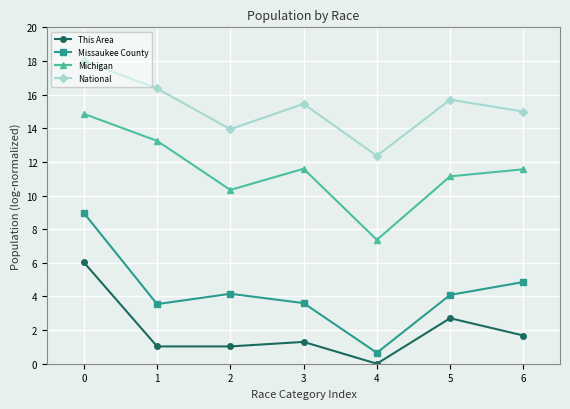

True or false: Missaukee County and National cross at least once.

False